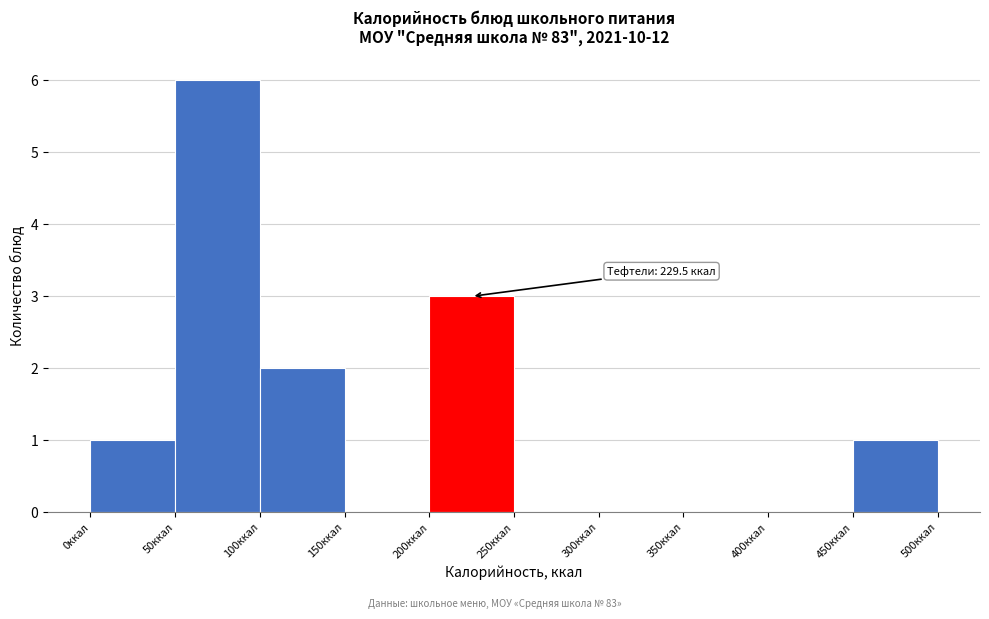

Which range on the x-axis has the tallest bar?

50 to 100